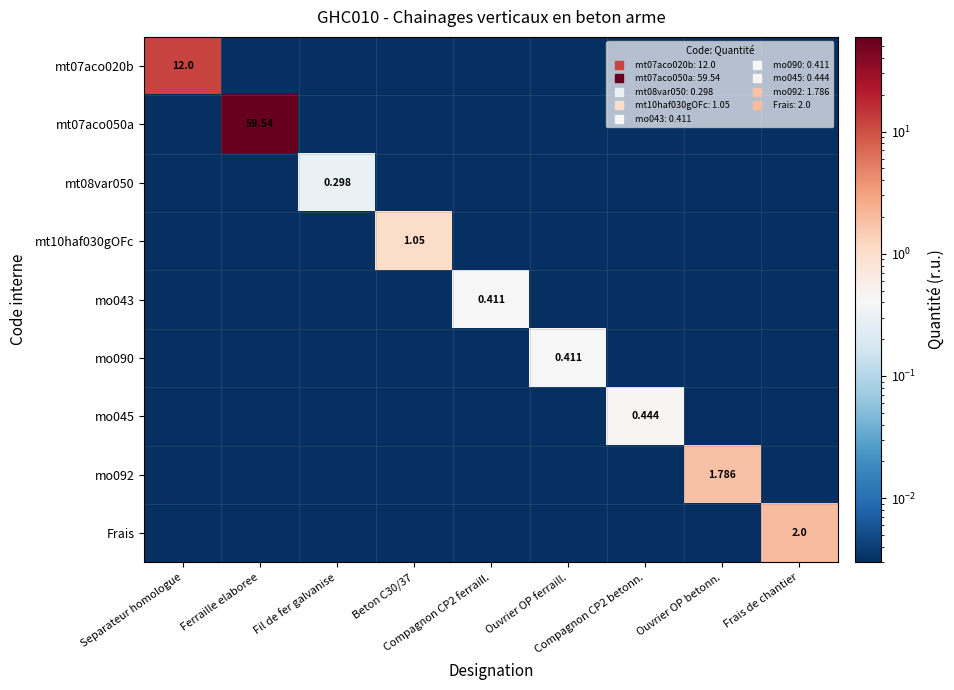

At Compagnon CP2 ferraill., list the series in order from largest to smallest.

mo043, mt07aco020b, mt07aco050a, mt08var050, mt10haf030gOFc, mo090, mo045, mo092, Frais